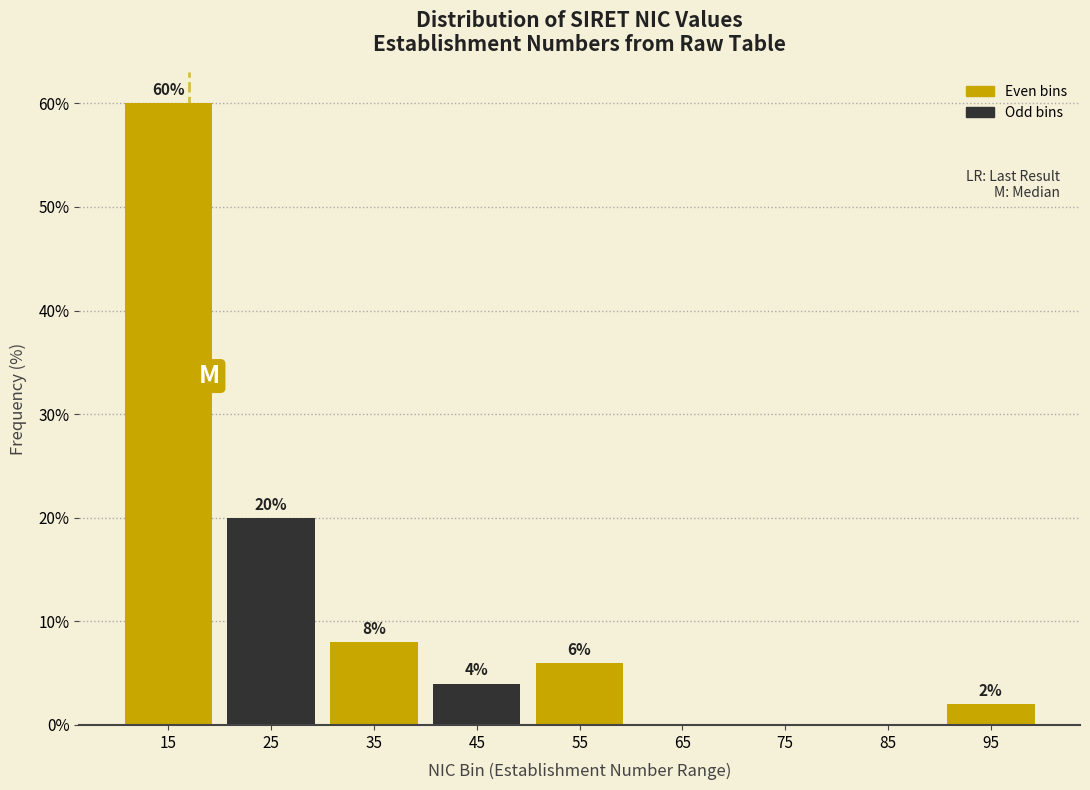

Which range on the x-axis has the tallest bar?

10 to 20